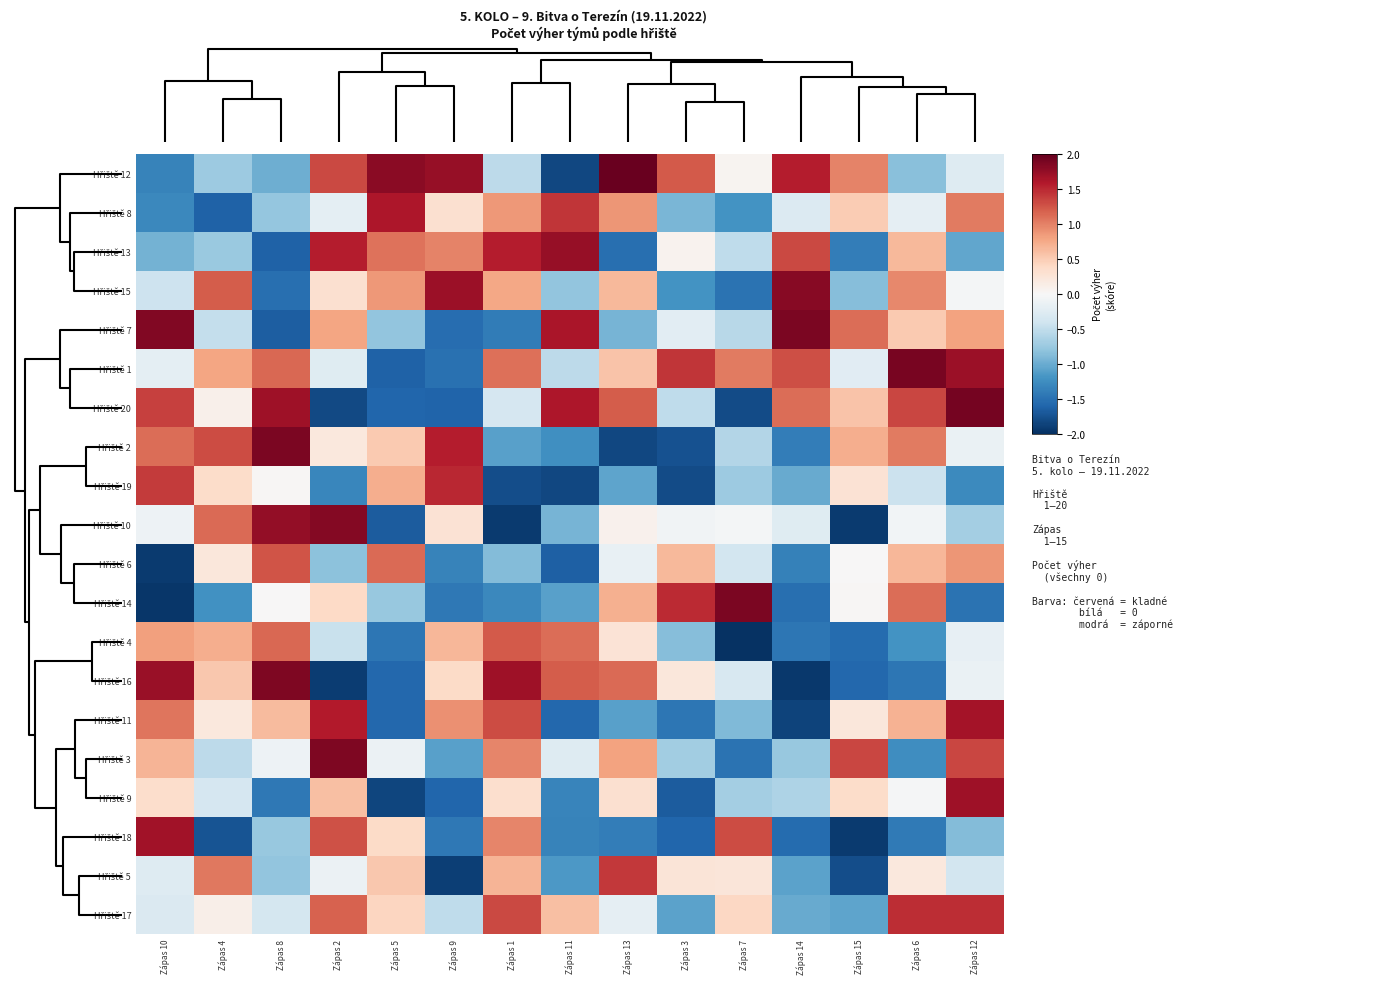

How many series are shown in this chart?

20